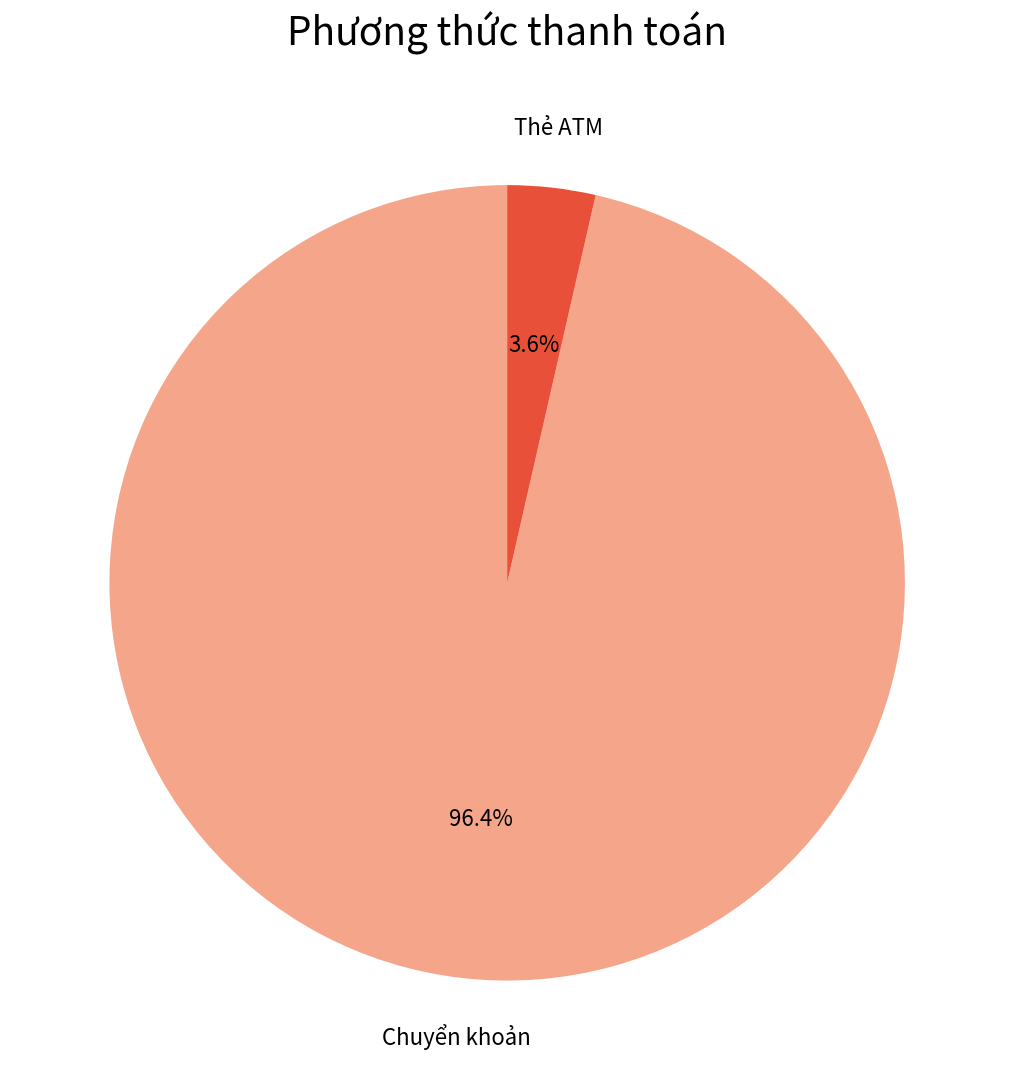

Does any single category account for the majority?

Yes